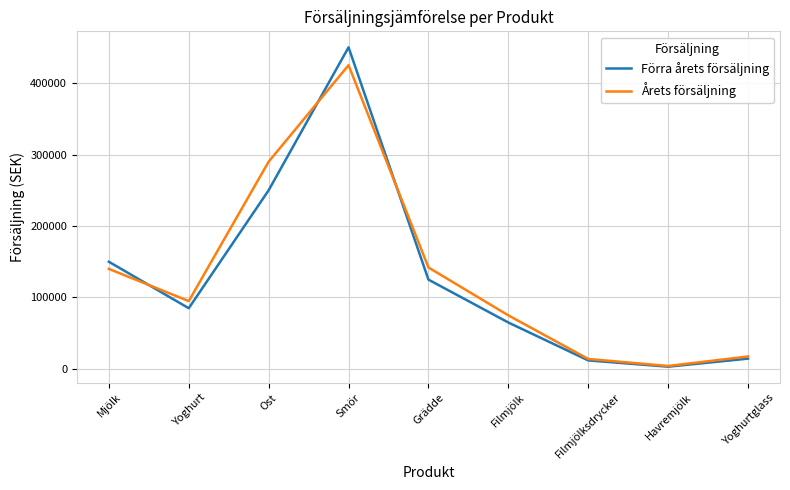

The Förra årets försäljning series shows 14500 at Yoghurtglass. True or false?

True